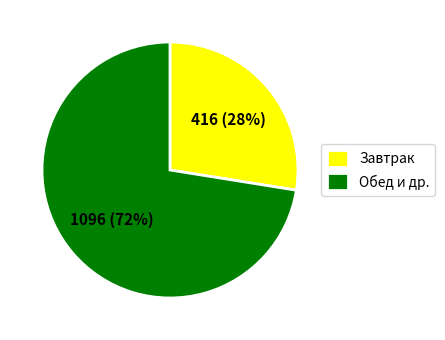

What percentage is the Обед и др. slice, to the nearest percent?

72%